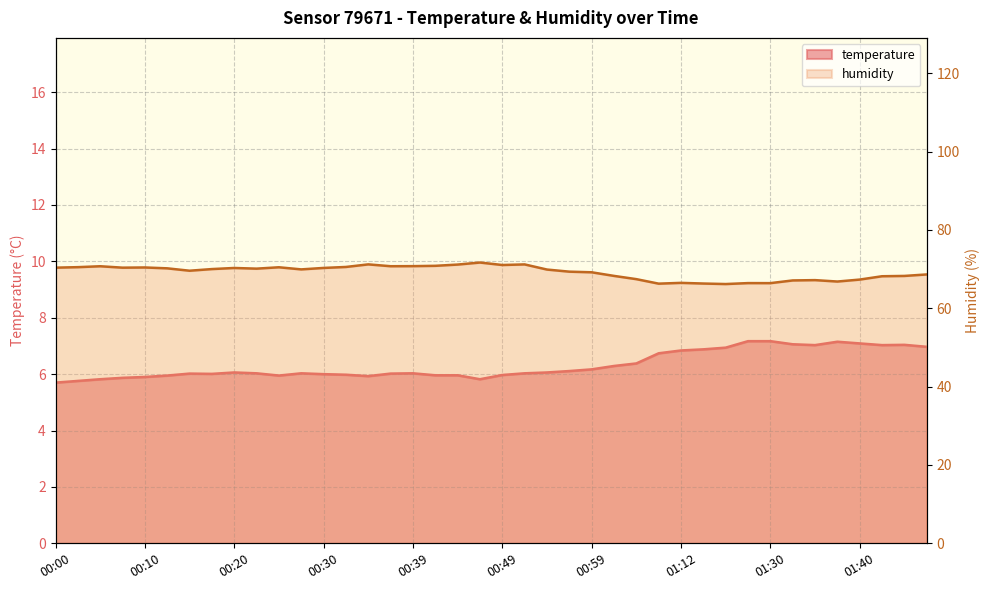

True or false: temperature and humidity intersect in this chart.

False